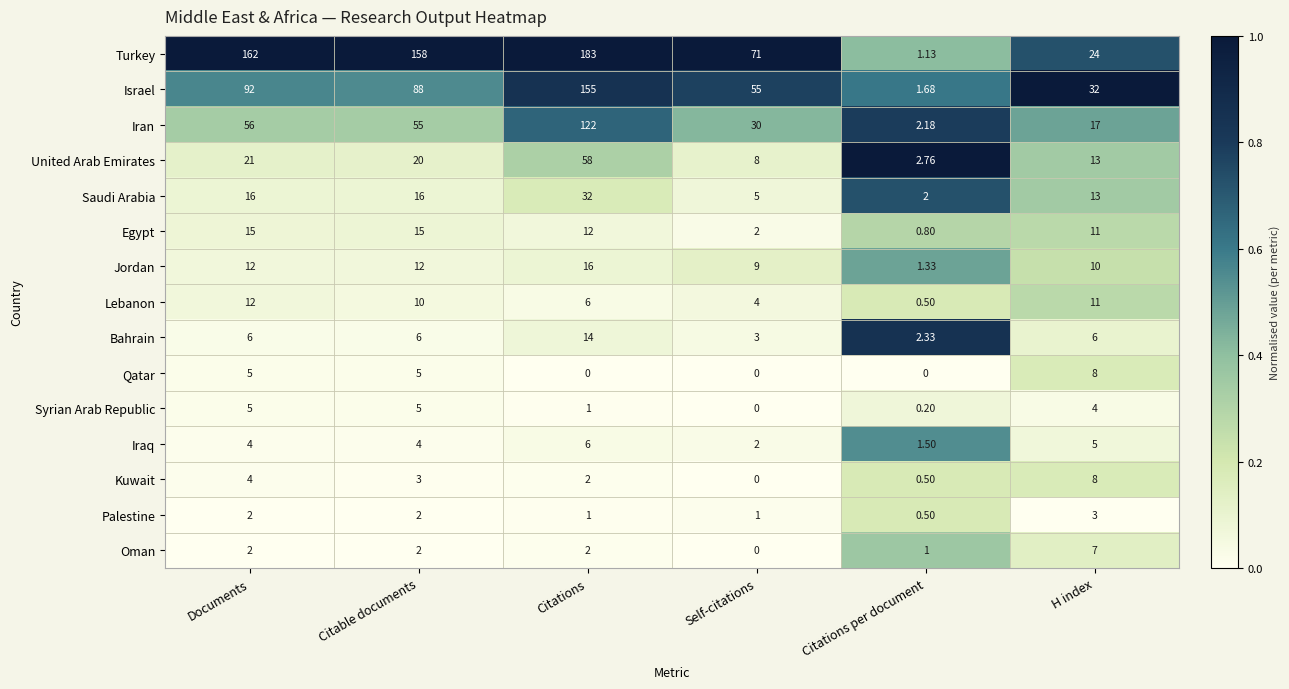

What is the maximum value shown in the chart?

183.0